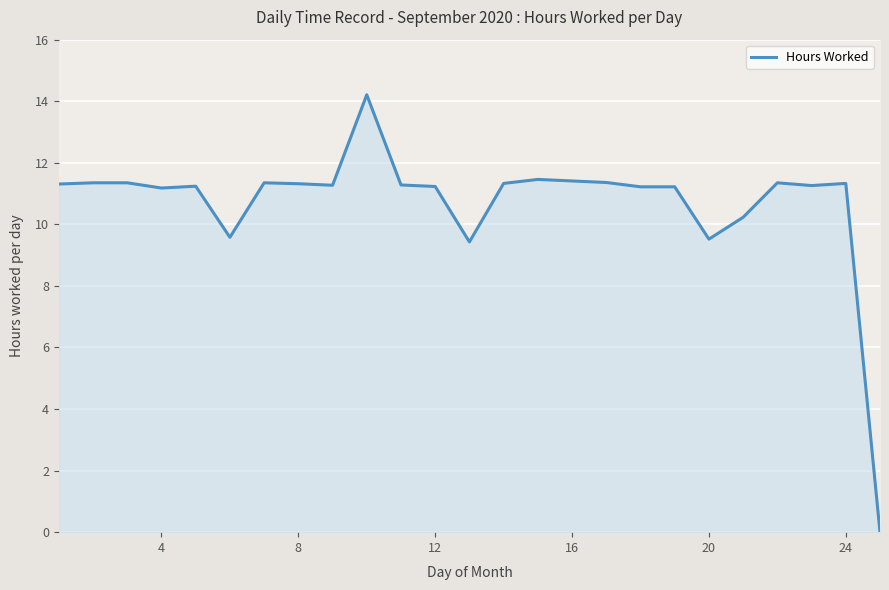

What is the maximum value for Hours Worked?

14.2